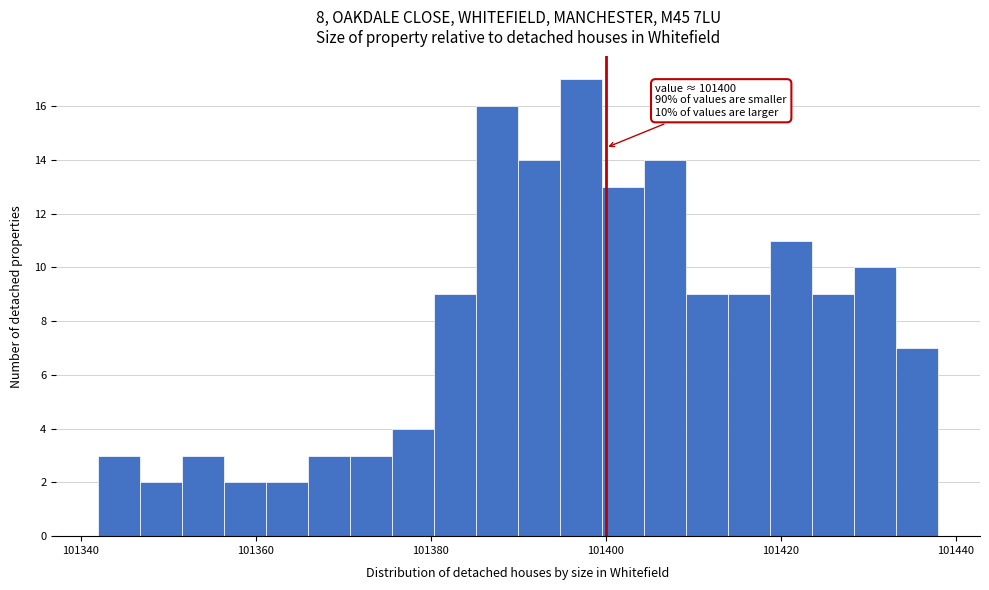

Around what value on the x-axis is the tallest bar? Give the approximate position of its centre, as read against the axis.

101398